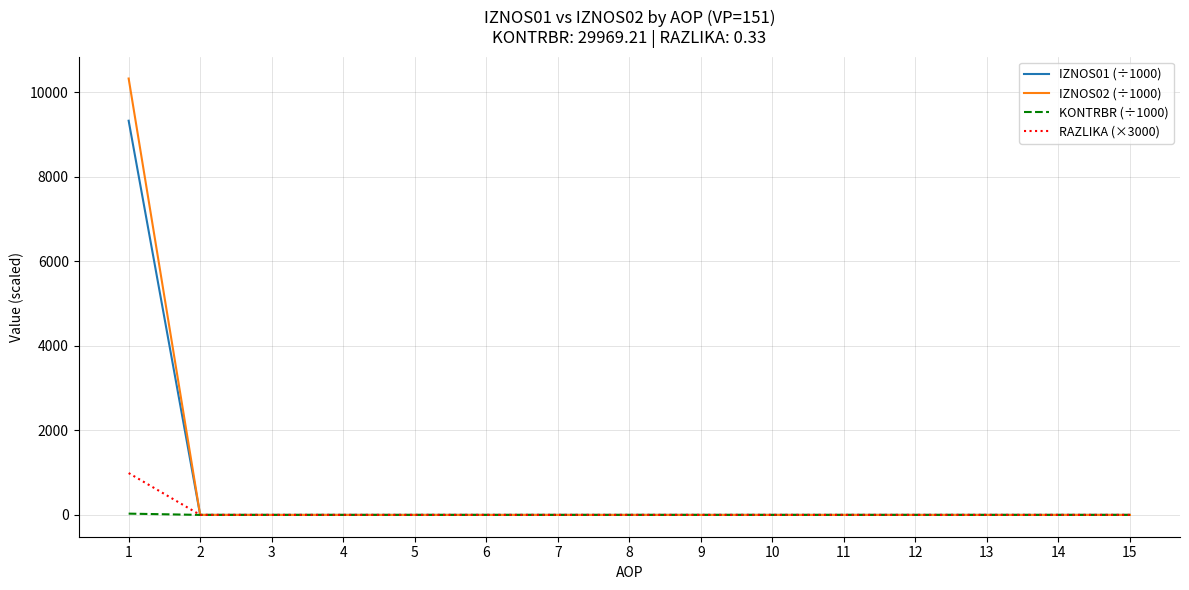

Does the chart have visible grid lines?

Yes